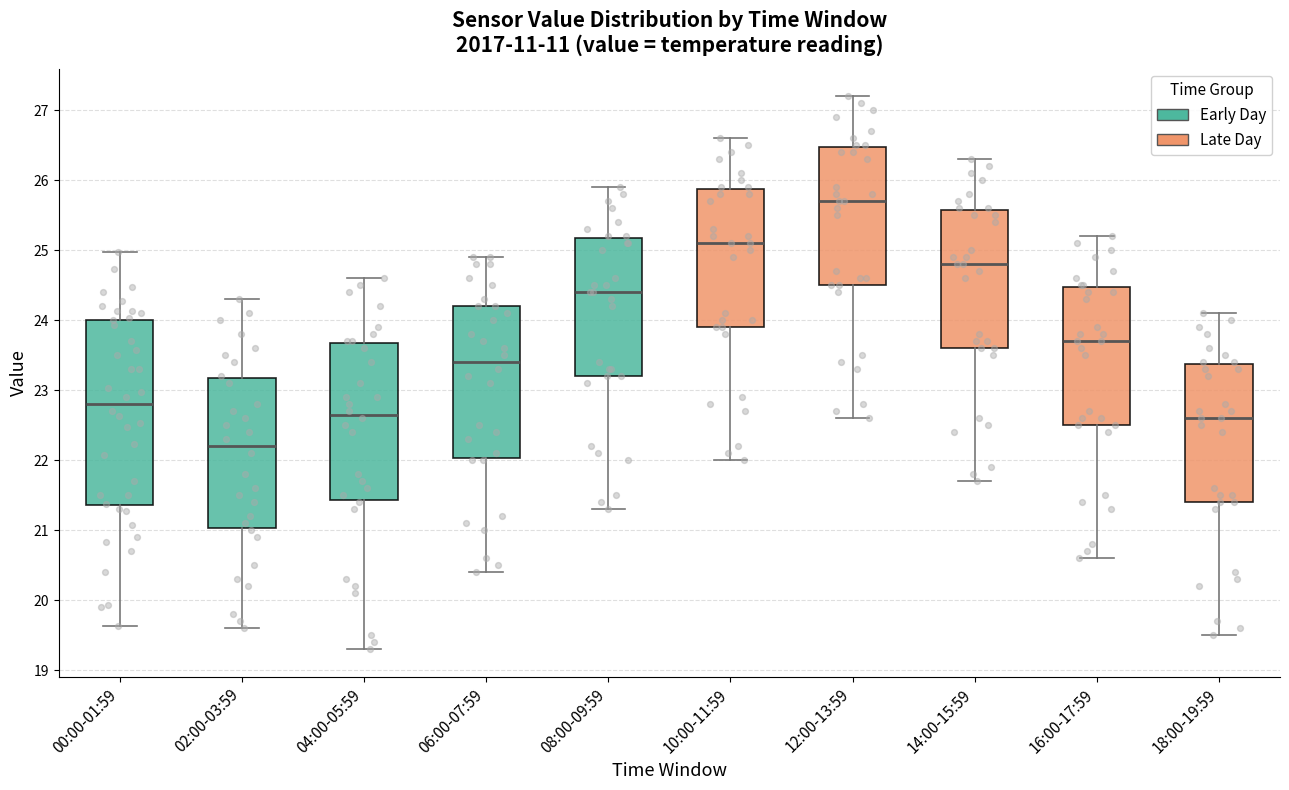

Which box's median line is the highest?

12:00-13:59